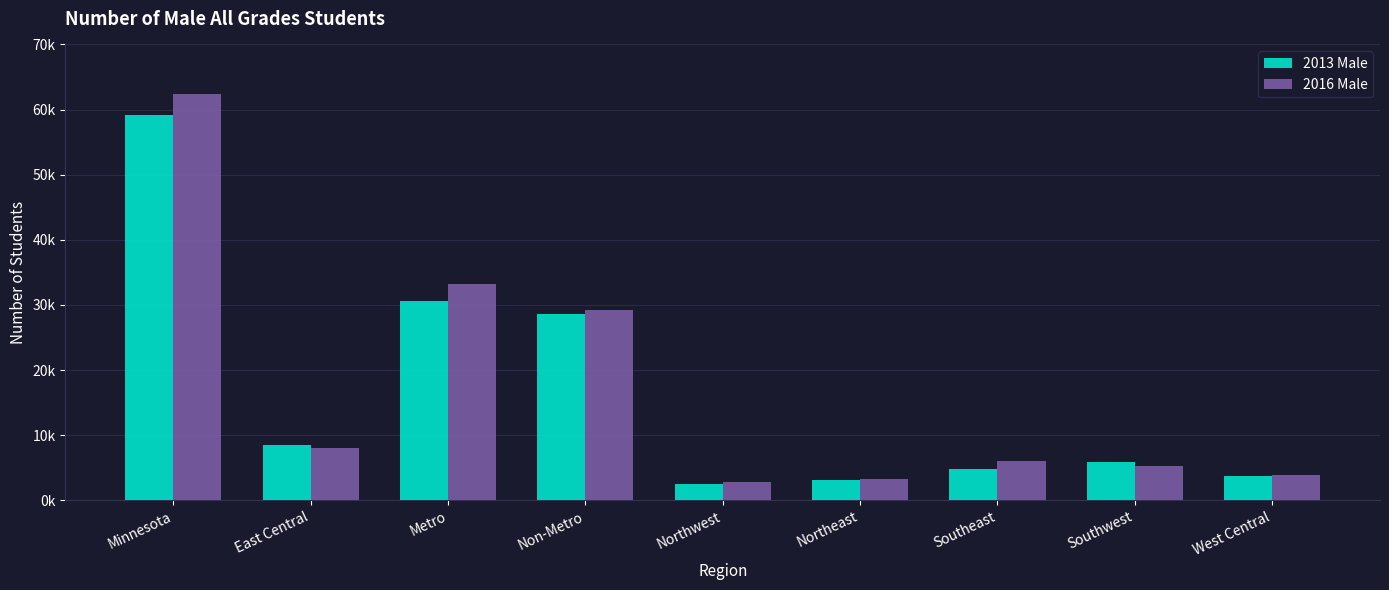

Which series has the widest spread of values?

2016 Male